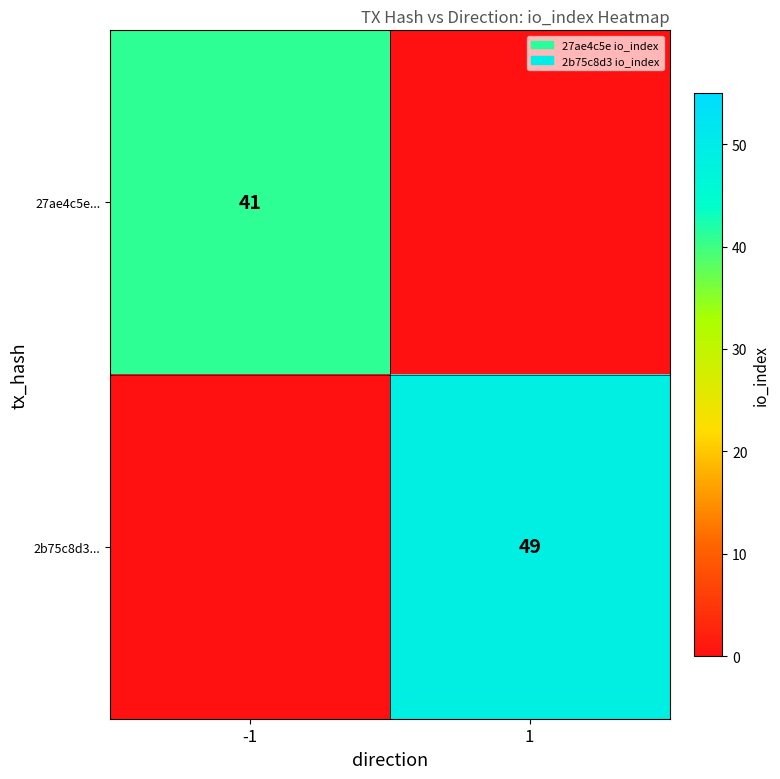

Is the value of 27ae4c5e... at -1 greater than the value of 2b75c8d3... at 1?

No